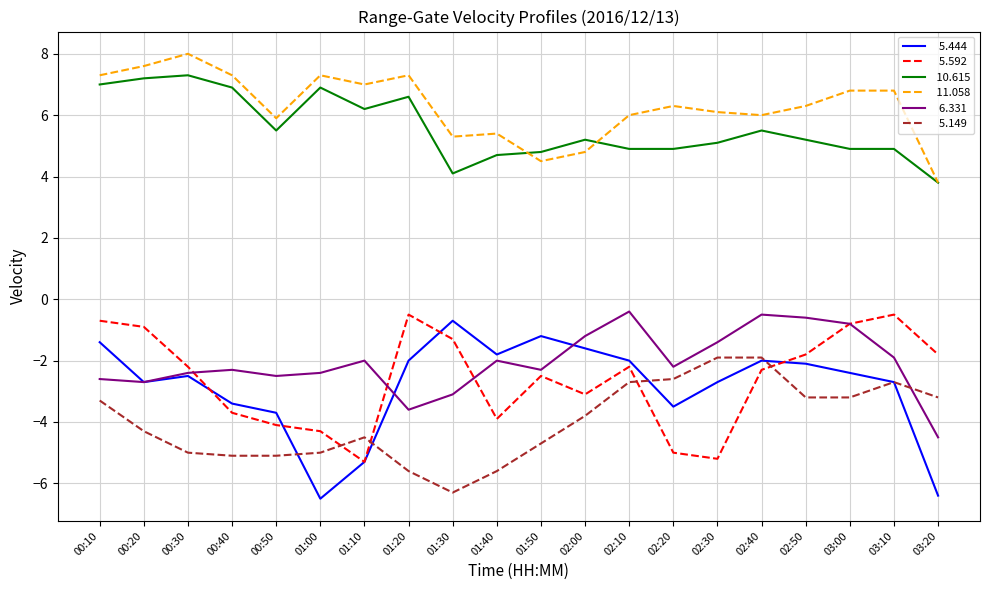

What is the difference between the highest and lowest values at 02:50?

9.5